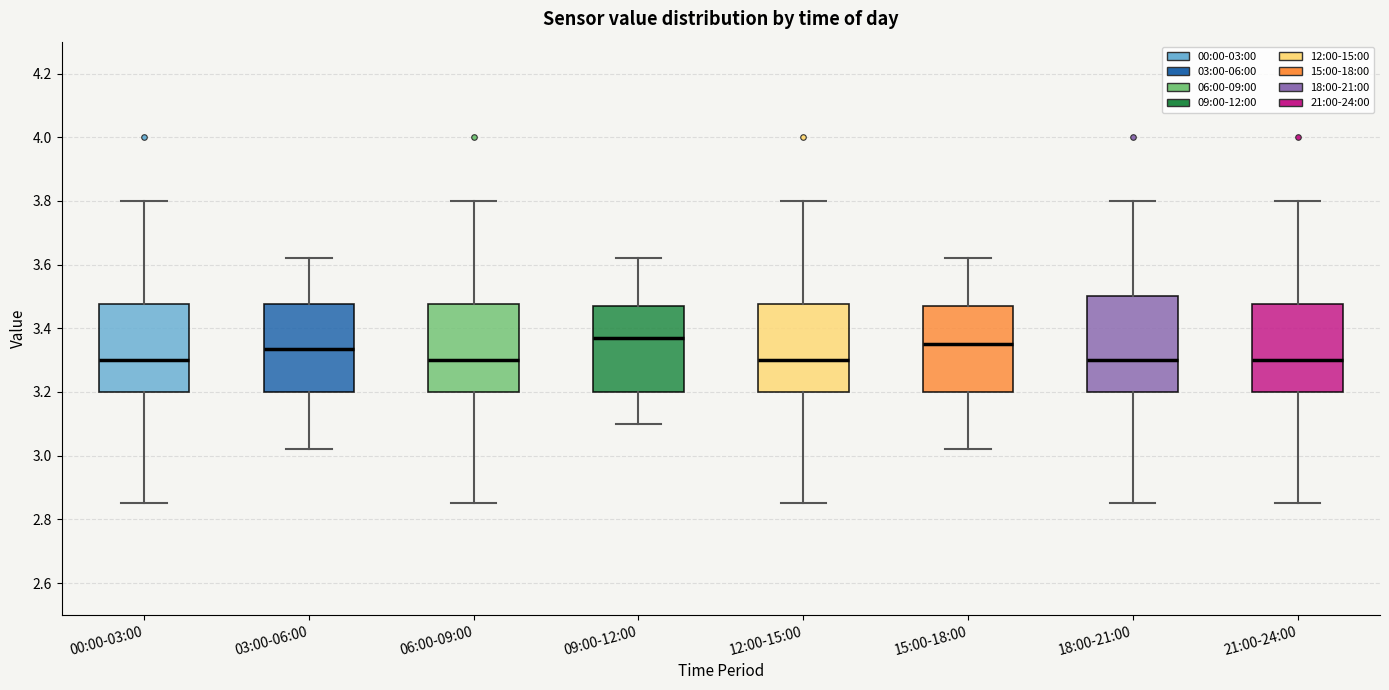

Reading left to right, transcribe this box plot: for each box, give where its median line is, the range the box spans, and where its two whiskers end, as read against the y-axis. The values are not printed on the chart, so give them approximately, as read against the axis.

00:00-03:00: median 3.30, box 3.20 to 3.48, whiskers 2.86 to 3.80
03:00-06:00: median 3.34, box 3.20 to 3.48, whiskers 3.02 to 3.62
06:00-09:00: median 3.30, box 3.20 to 3.48, whiskers 2.86 to 3.80
09:00-12:00: median 3.38, box 3.20 to 3.48, whiskers 3.10 to 3.62
12:00-15:00: median 3.30, box 3.20 to 3.48, whiskers 2.86 to 3.80
15:00-18:00: median 3.36, box 3.20 to 3.48, whiskers 3.02 to 3.62
18:00-21:00: median 3.30, box 3.20 to 3.50, whiskers 2.86 to 3.80
21:00-24:00: median 3.30, box 3.20 to 3.48, whiskers 2.86 to 3.80